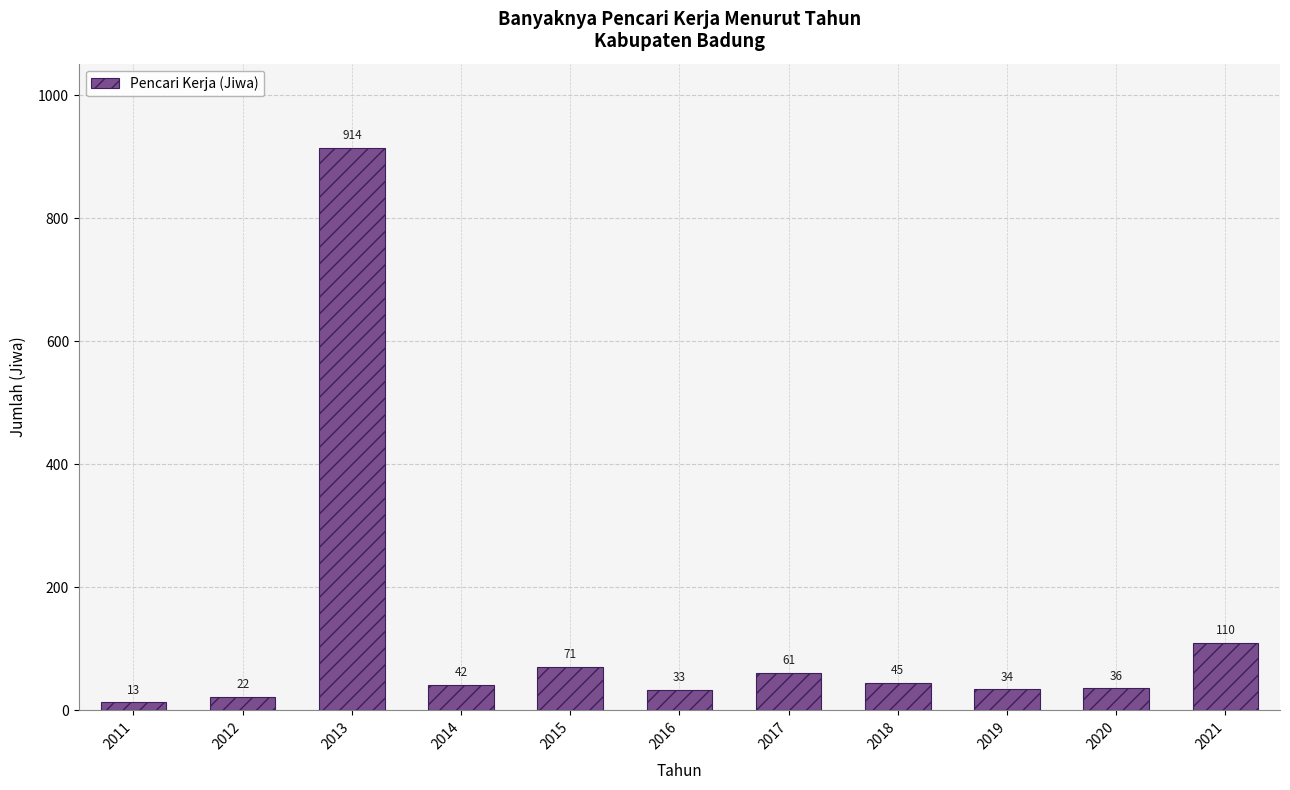

Where does the data first go above 42?

2013